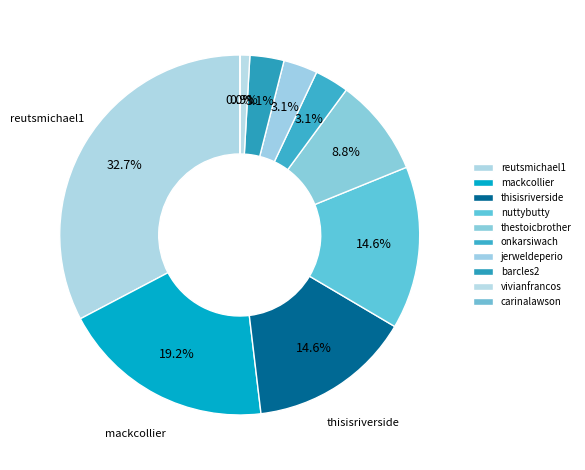

What percentage is the reutsmichael1 slice, to the nearest percent?

33%